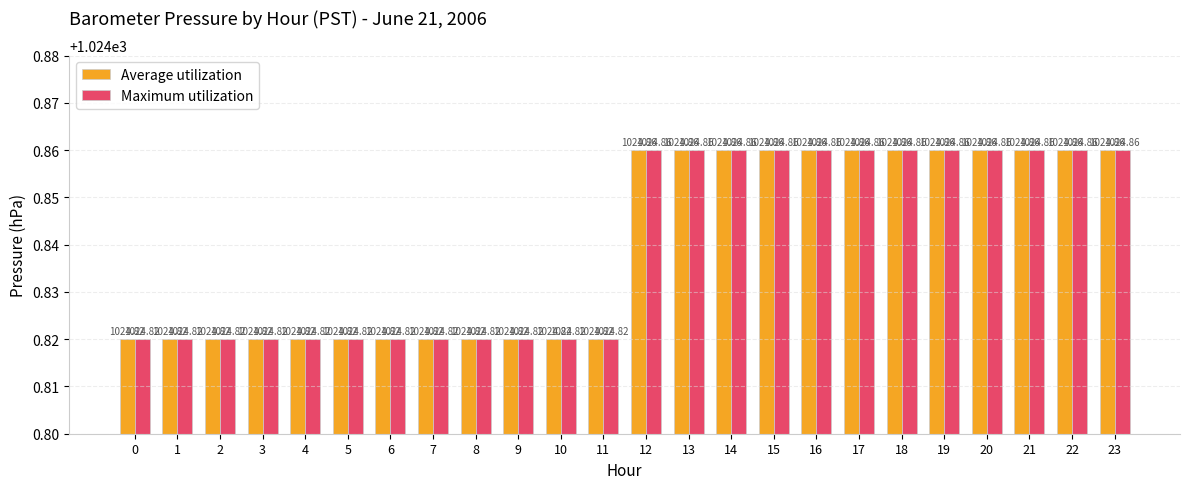

At how many categories does at least one series exceed 1024?

24